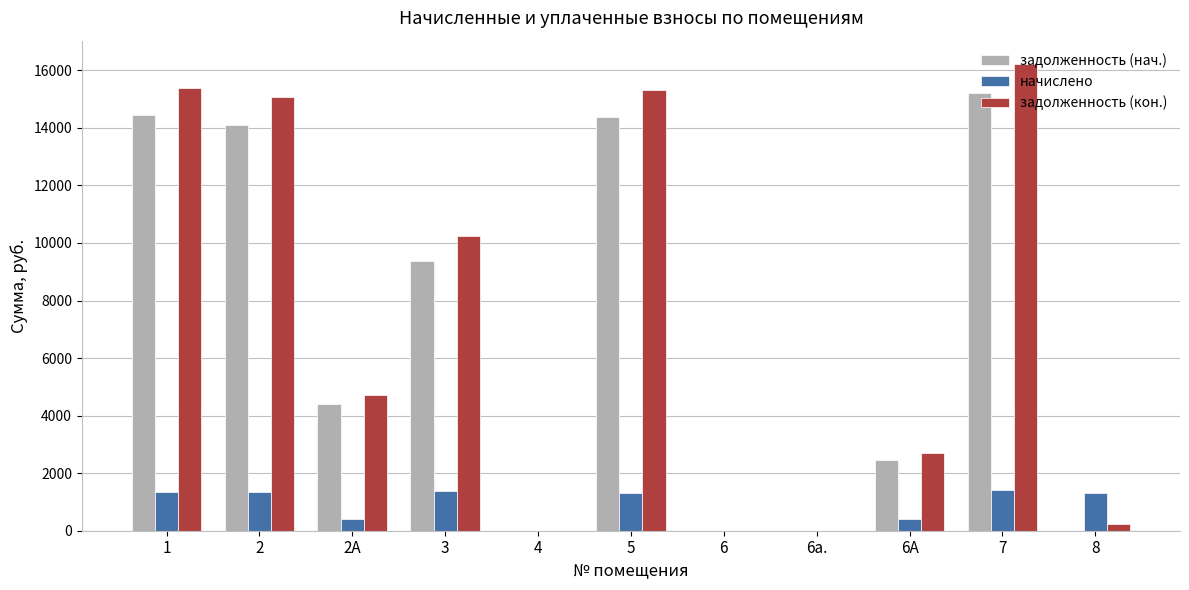

How many data points does each series have?

11